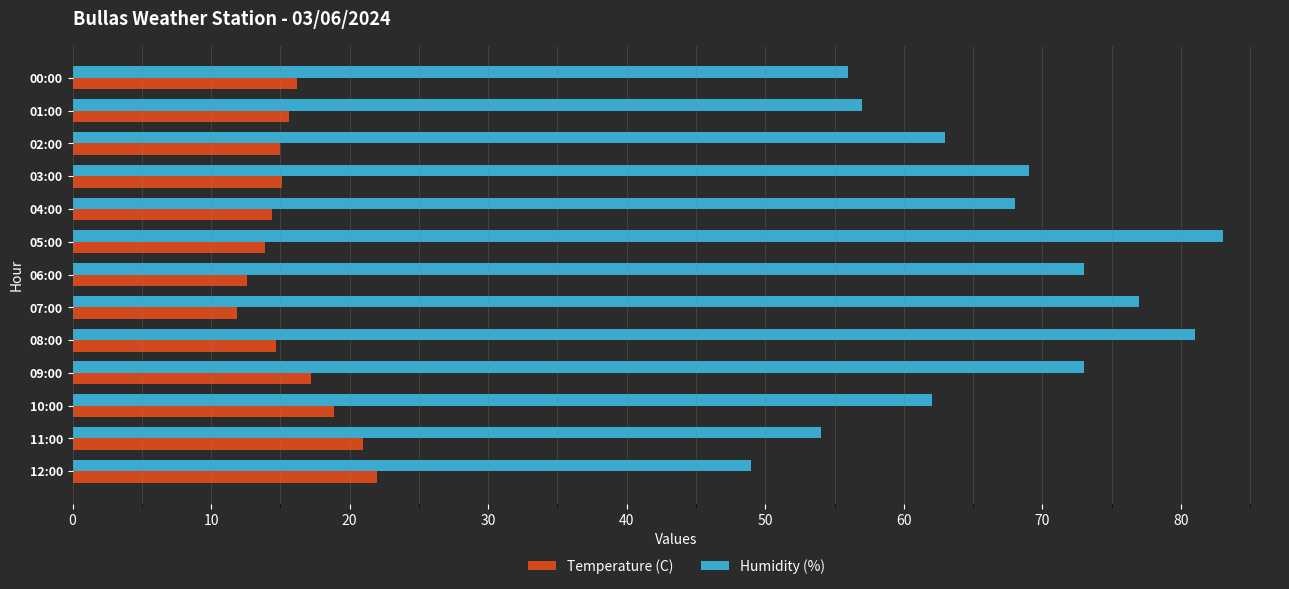

Count the number of categories in the chart.

13